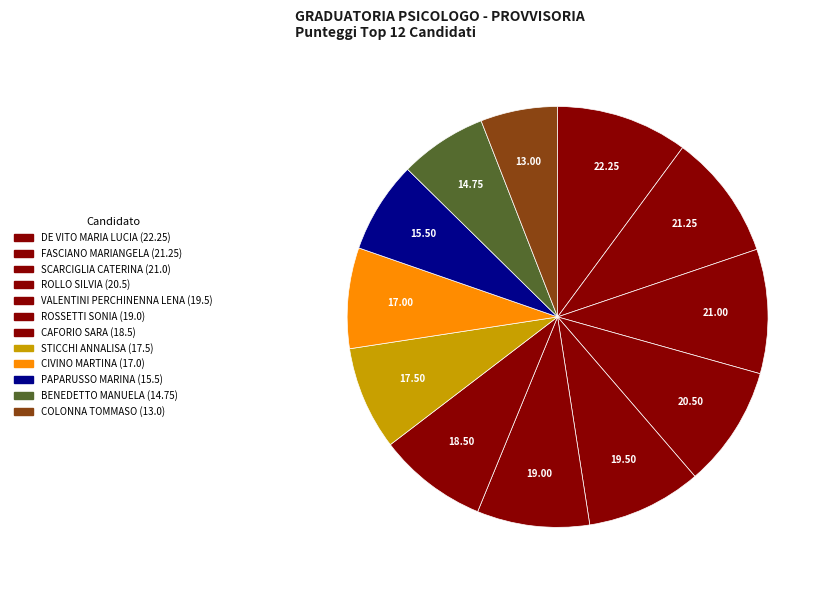

Is ROLLO SILVIA the majority of the pie?

No